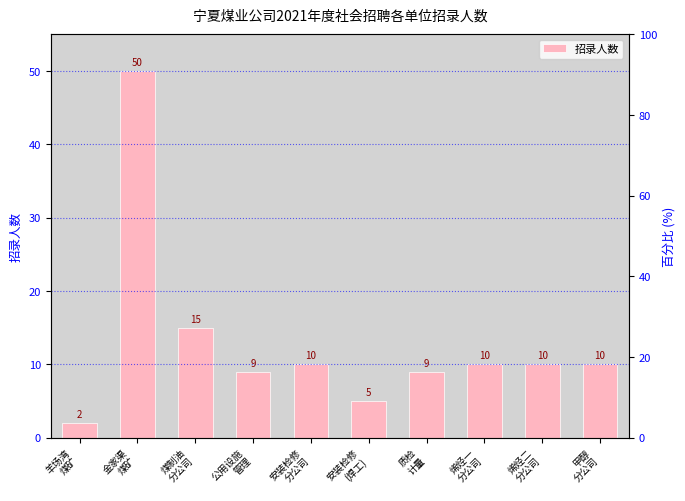

What is the maximum value shown in the chart?

50